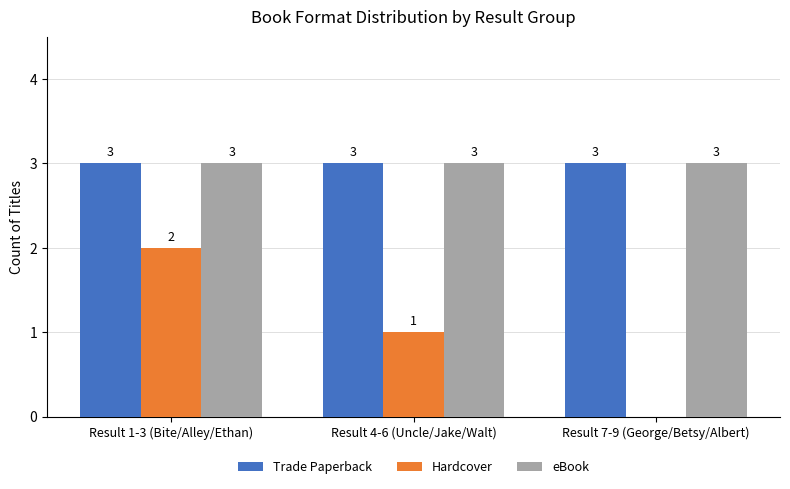

What is the total value across all series at Result 4-6 (Uncle/Jake/Walt)?

7